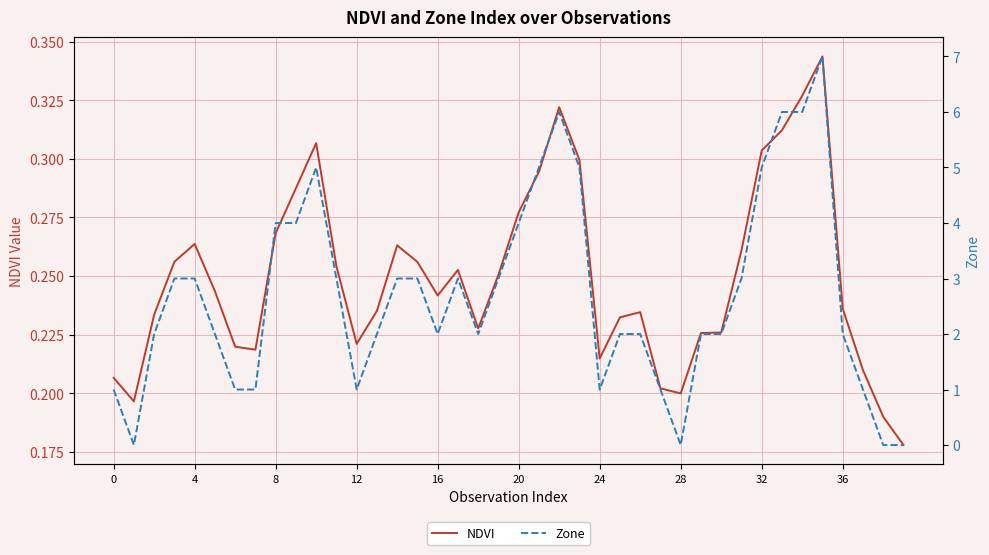

After their last crossing, which series has the higher values: Zone or NDVI?

NDVI